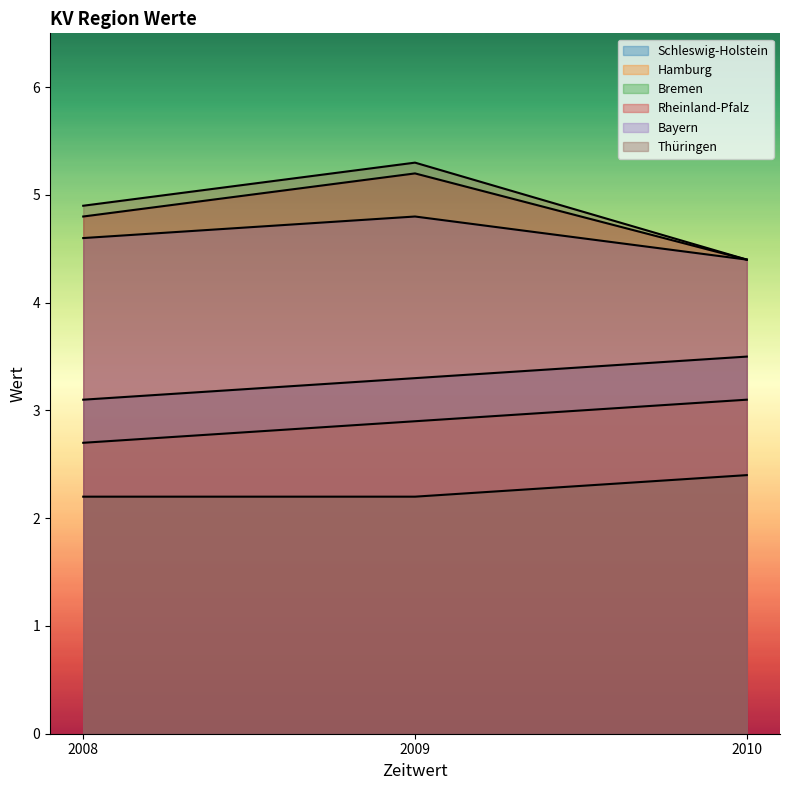

Reading left to right, transcribe all the data shown in this chart.

Schleswig-Holstein: 3.1	3.3	3.5
Hamburg: 2.7	2.9	3.1
Bremen: 2.2	2.2	2.4
Rheinland-Pfalz: 4.8	5.2	4.4
Bayern: 4.6	4.8	4.4
Thüringen: 4.9	5.3	4.4